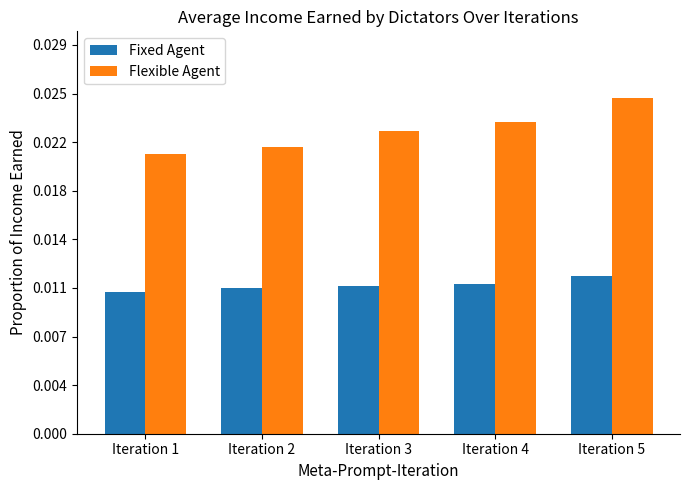

Which has a higher value, Iteration 1 or Iteration 2?

Iteration 2